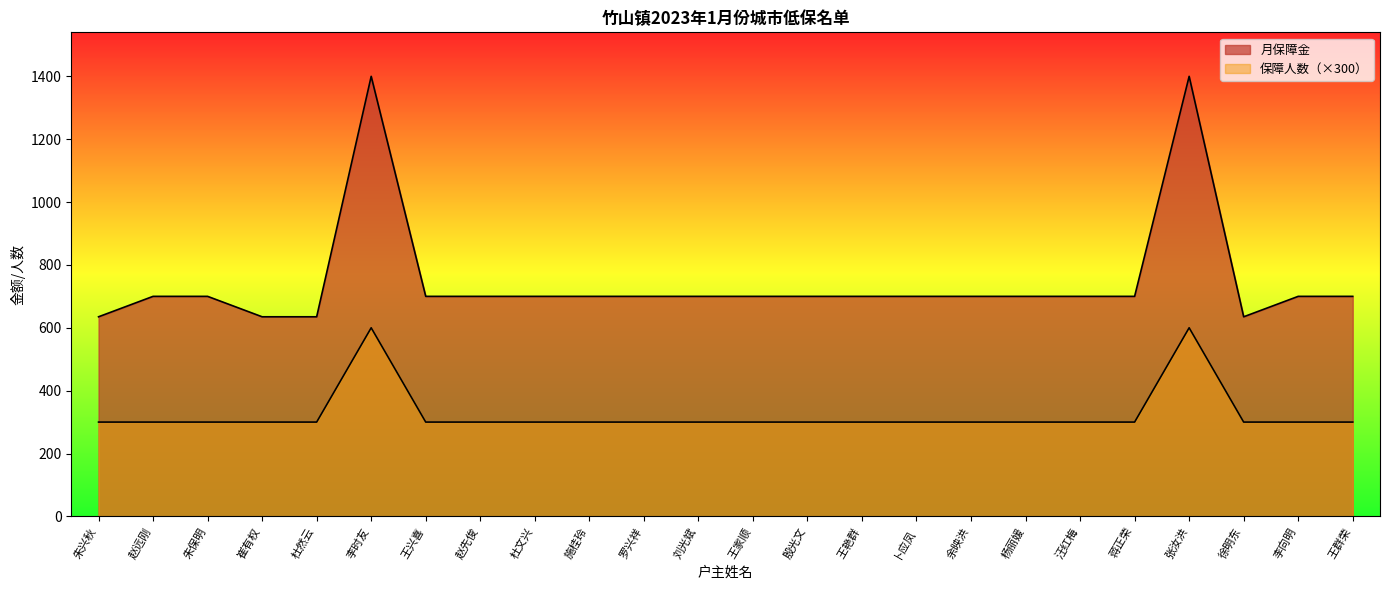

Rank the series by their maximum value, from highest to lowest.

月保障金, 保障人数（人）